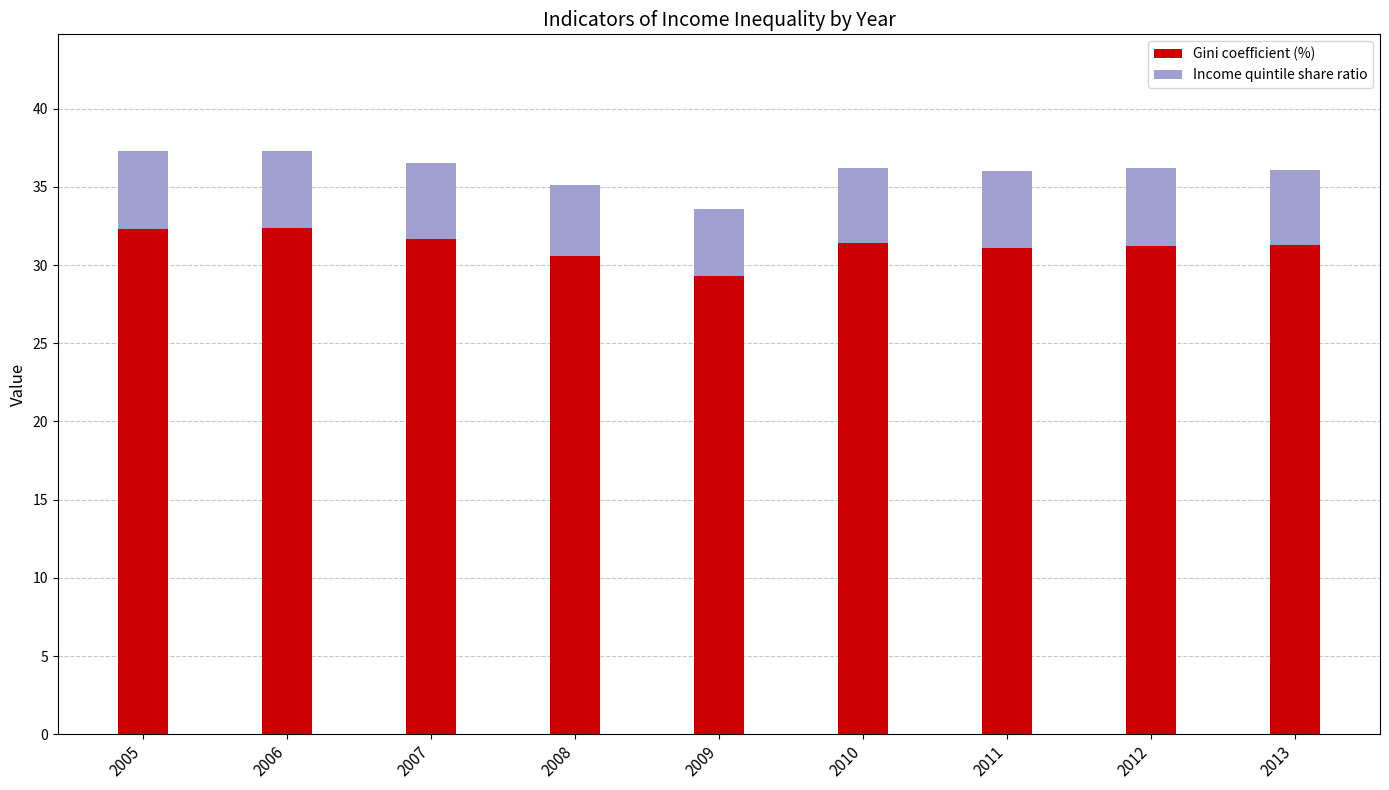

Count the number of data series in this chart.

2